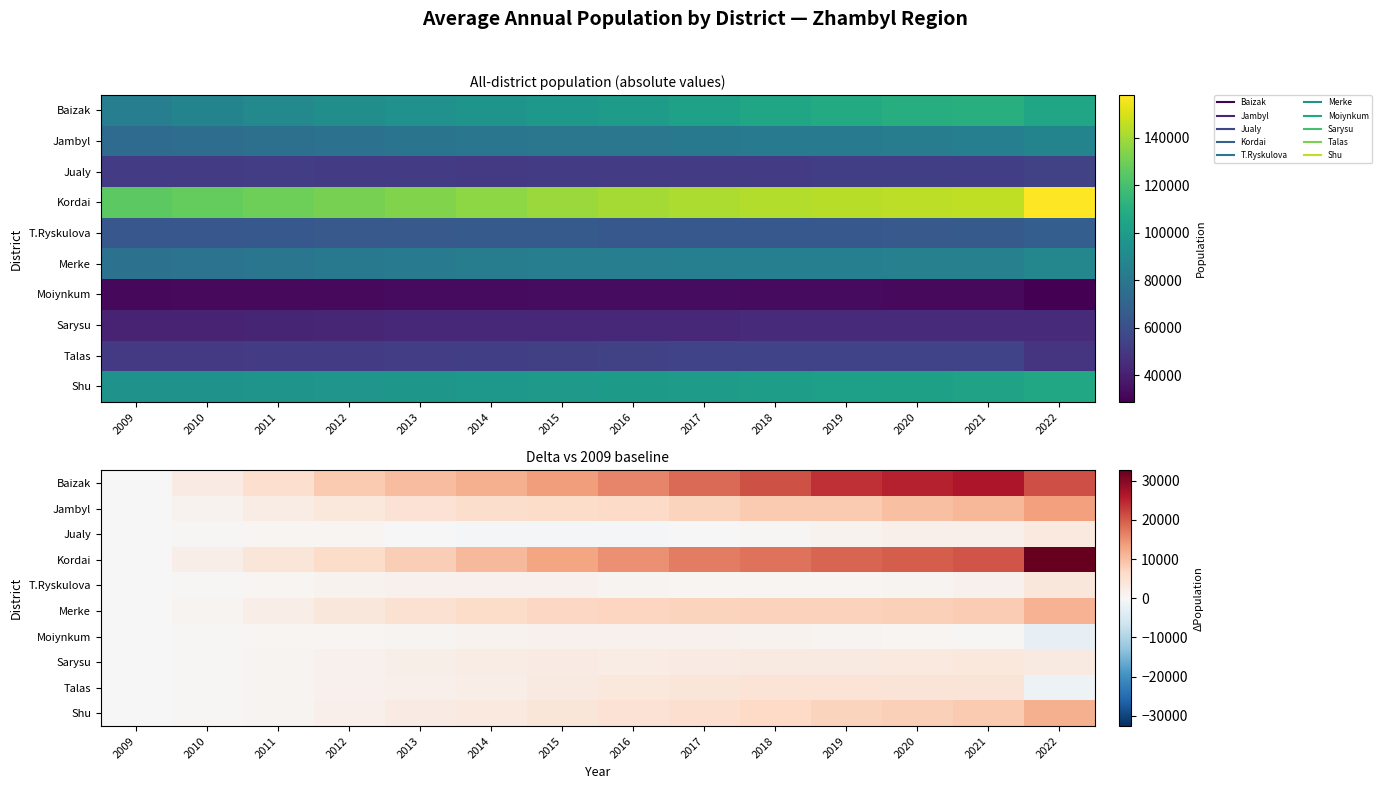

How many values in Merke are above zero?

13